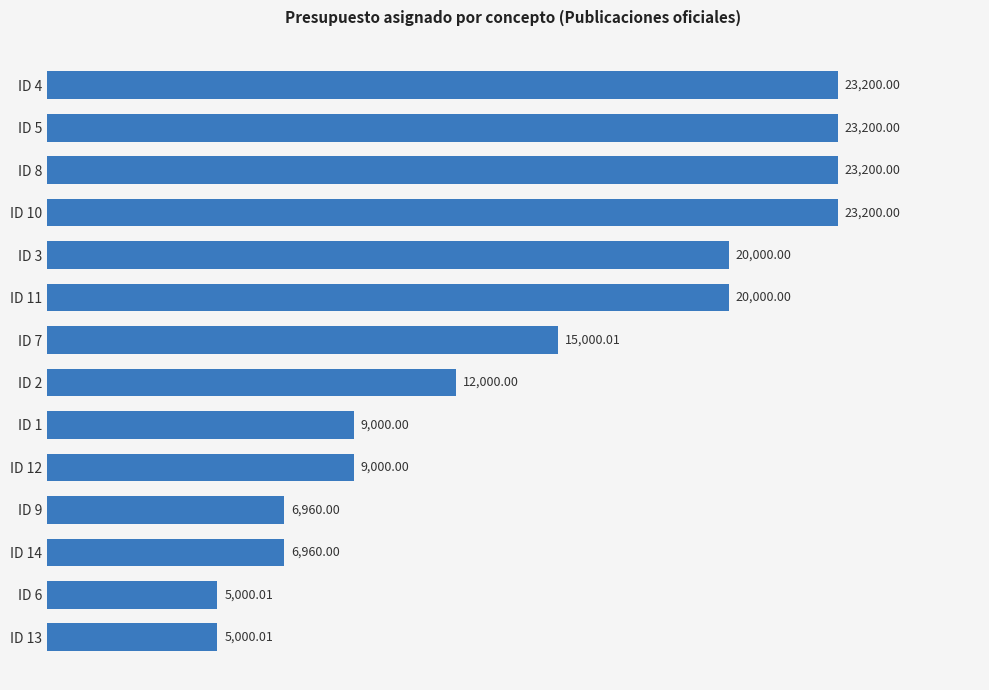

Between ID 9 and ID 6, which is larger?

ID 9